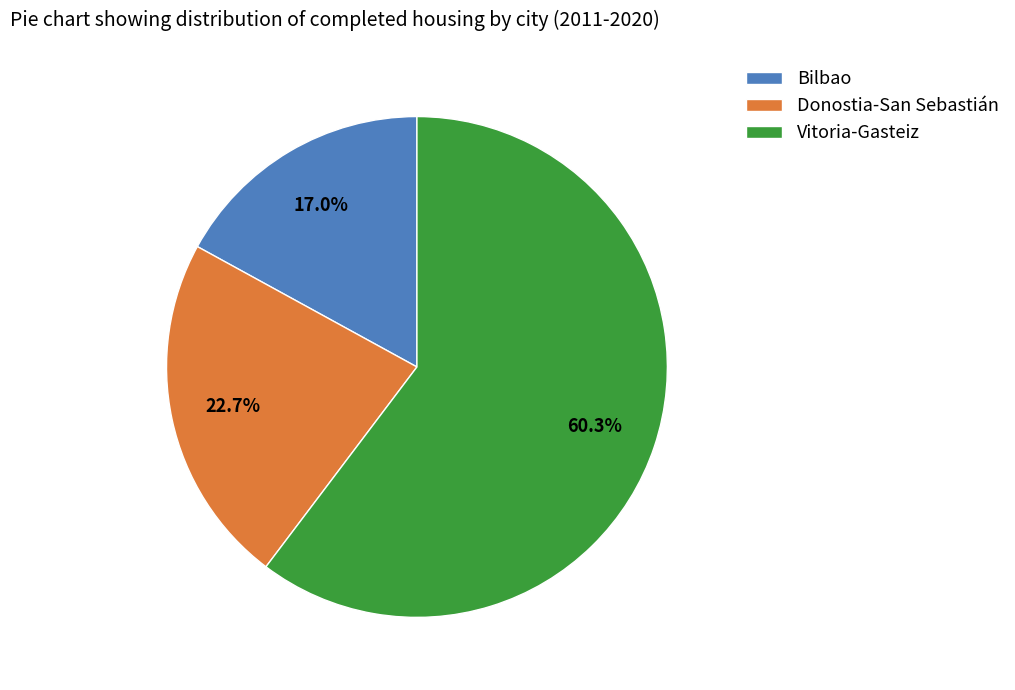

Approximately how many times larger is the value at Vitoria-Gasteiz compared to Donostia-San Sebastián?

2.7